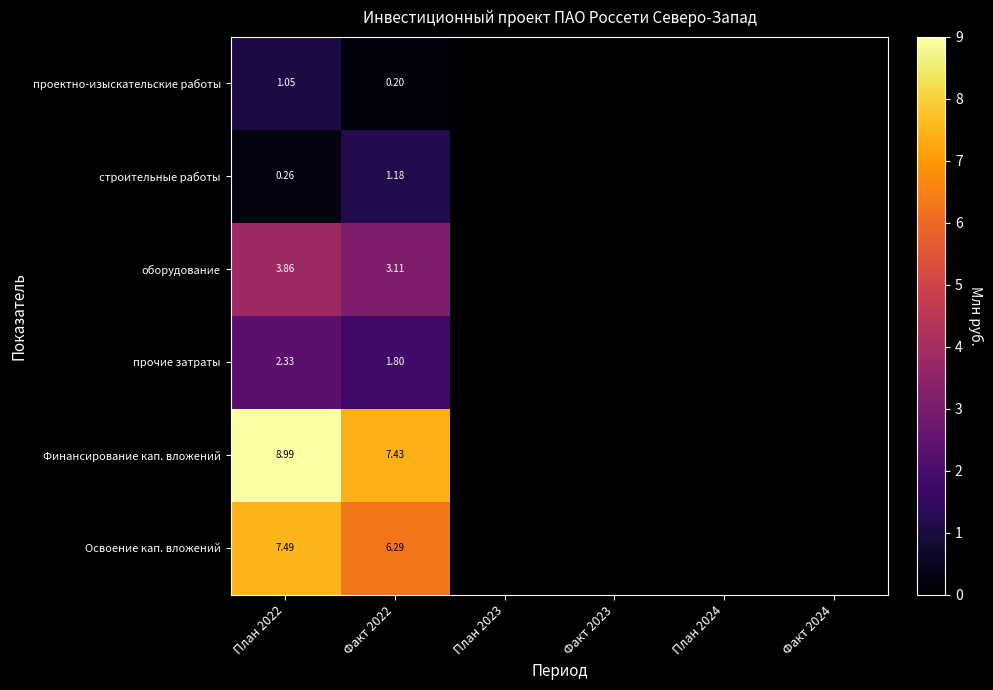

Rank the series at Факт 2022 from highest to lowest value.

Финансирование кап. вложений, Освоение кап. вложений, оборудование, прочие затраты, строительные работы, проектно-изыскательские работы